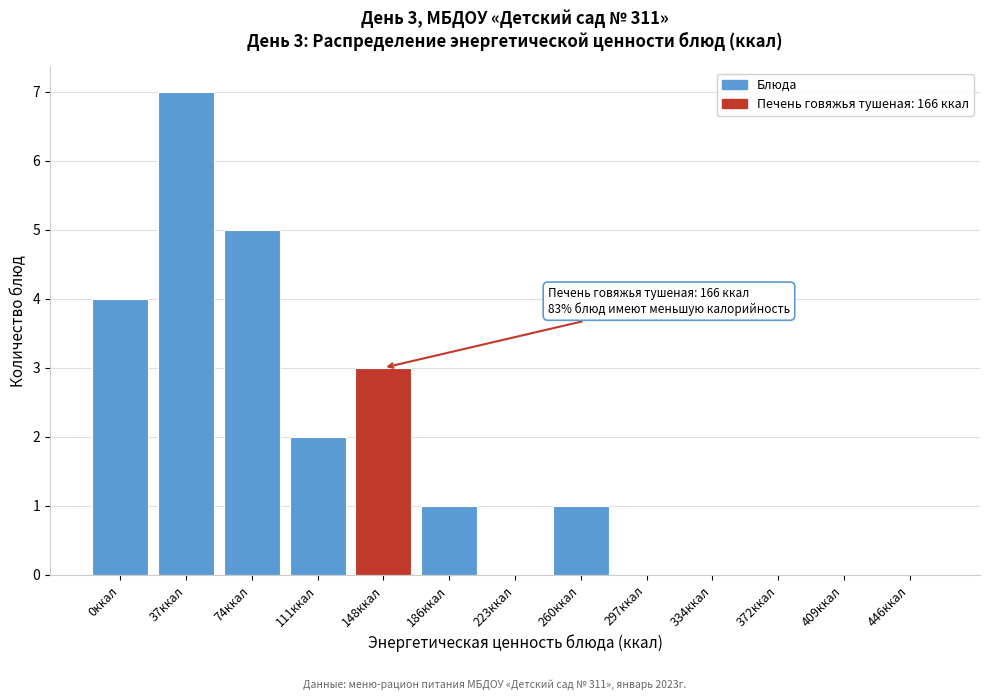

Reading right to left, transcribe all the data shown in this chart.

446ккал=0	409ккал=0	372ккал=0	334ккал=0	297ккал=0	260ккал=1	223ккал=0	186ккал=1	148ккал=3	111ккал=2	74ккал=5	37ккал=7	0ккал=4